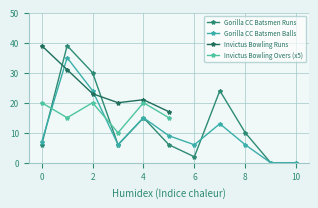

True or false: Gorilla CC Batsmen Balls has more than 2 interior local peaks.

True